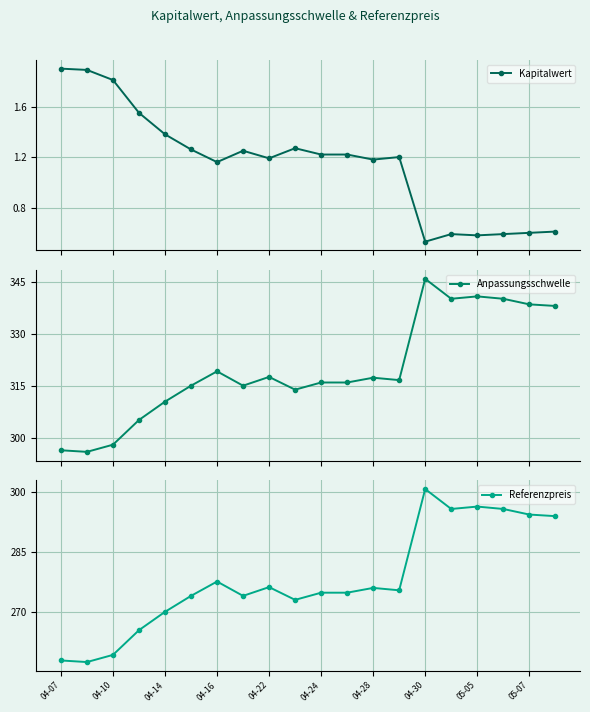

What is the maximum value for Kapitalwert?

1.9